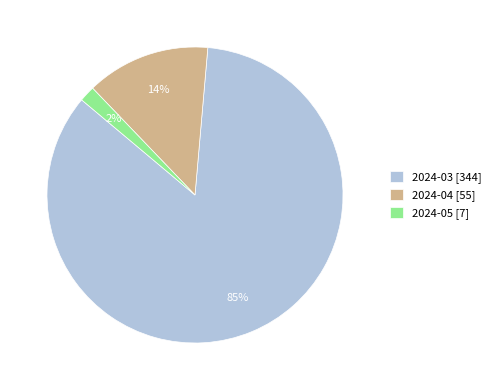

How many segments does this pie chart have?

3